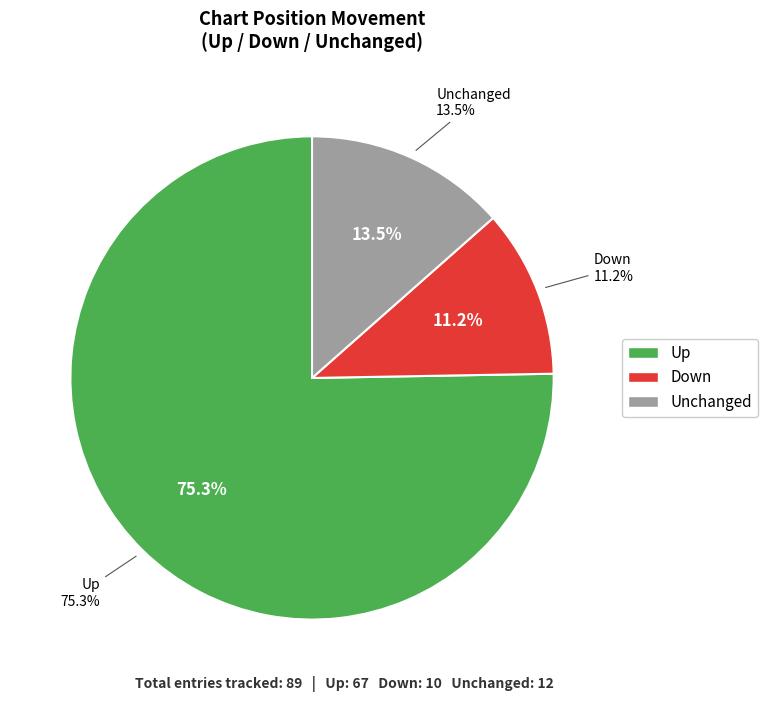

What is the change in value from up to -?

-55